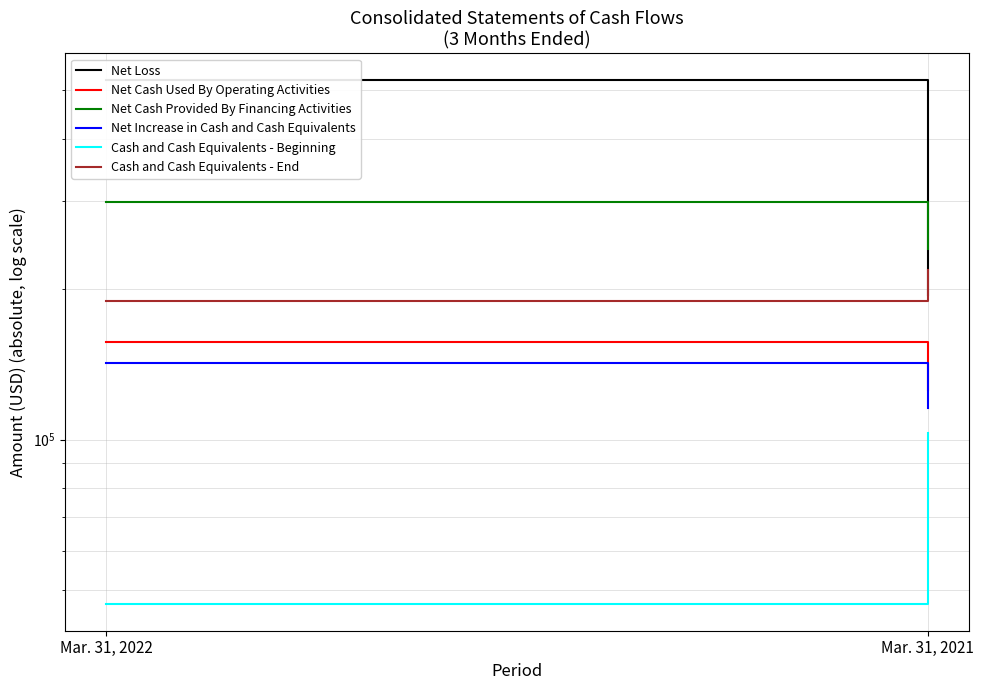

The Net Cash Provided By Financing Activities series shows 131170 at Mar. 31, 2022. True or false?

False